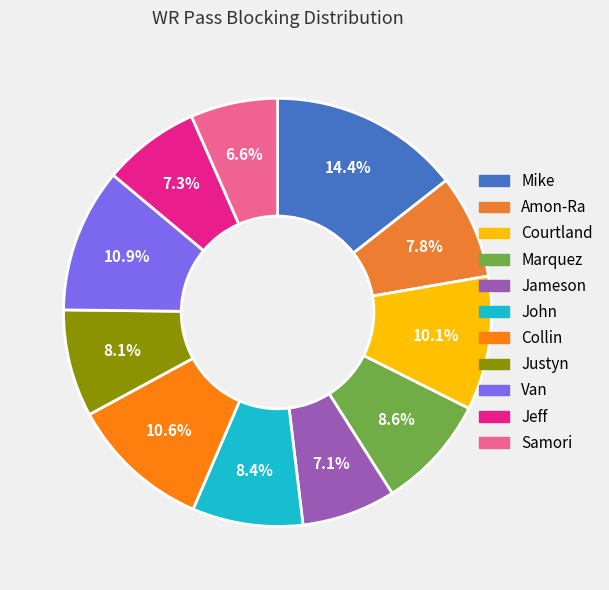

Combined, what portion of the pie is Samori and Jeff?

13.9%